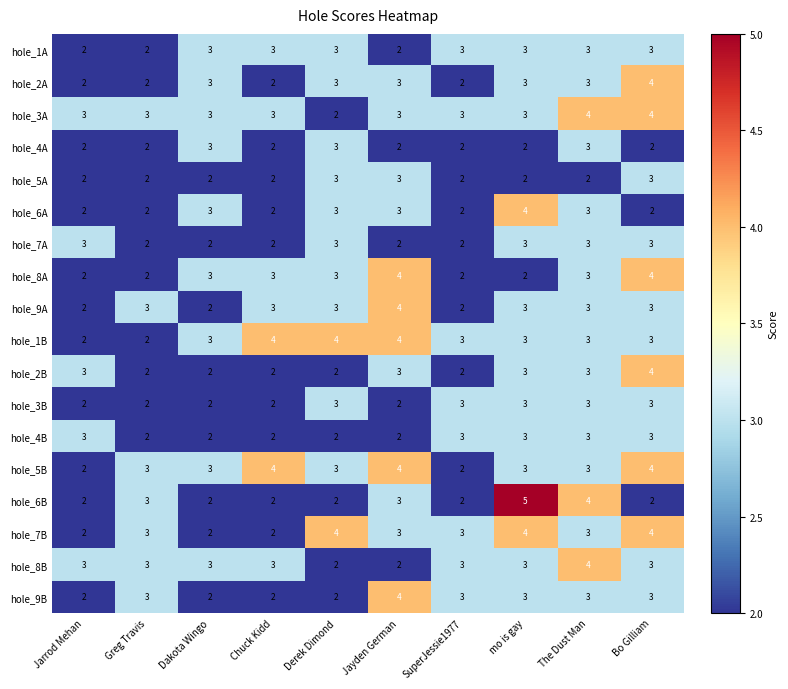

Count the number of categories in the chart.

10